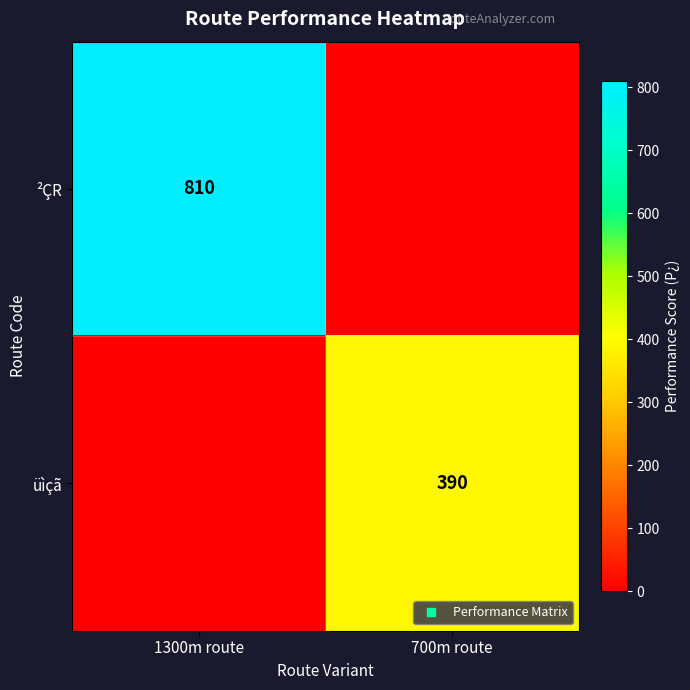

What is the sum of all üìçã values?

390